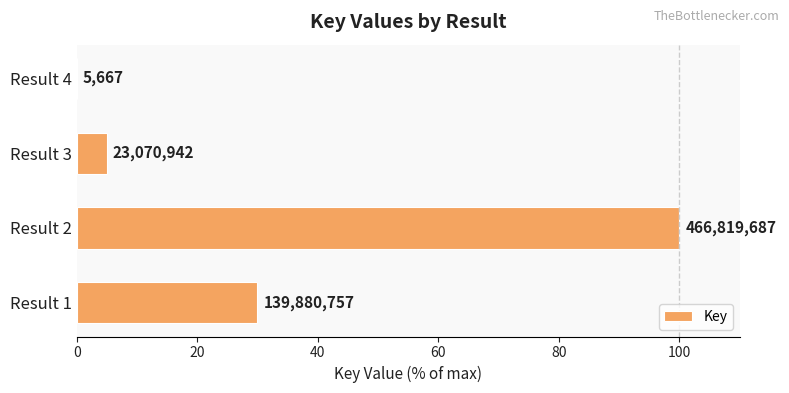

Are the bars horizontal?

Yes